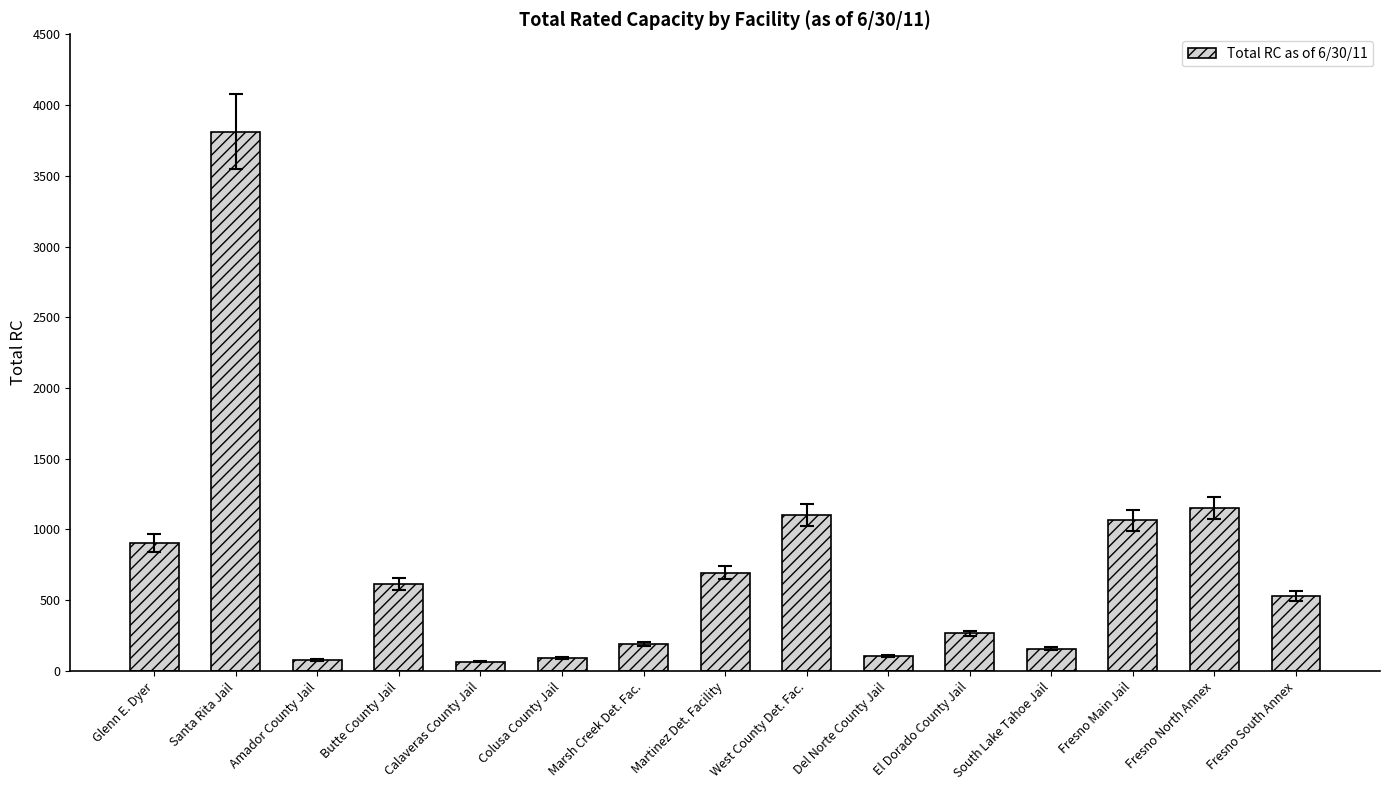

What is the difference between the maximum and minimum values?

3747